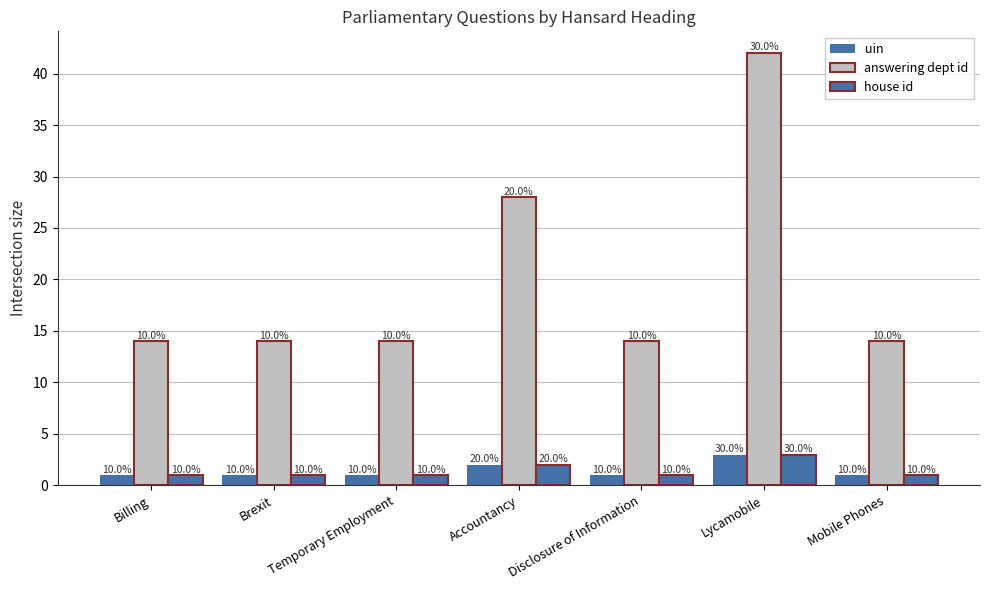

Is it true that answering dept id equals 19 at Billing?

False